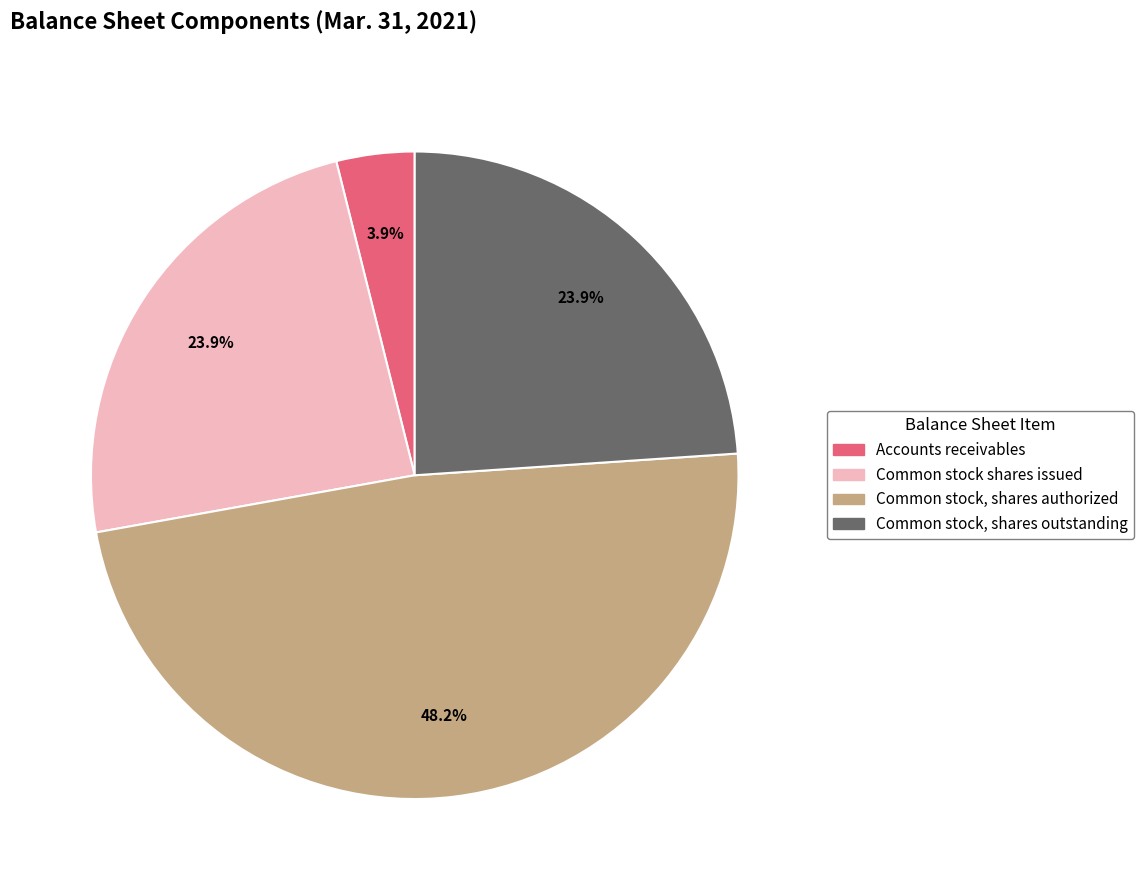

How many slices are in this pie chart?

4